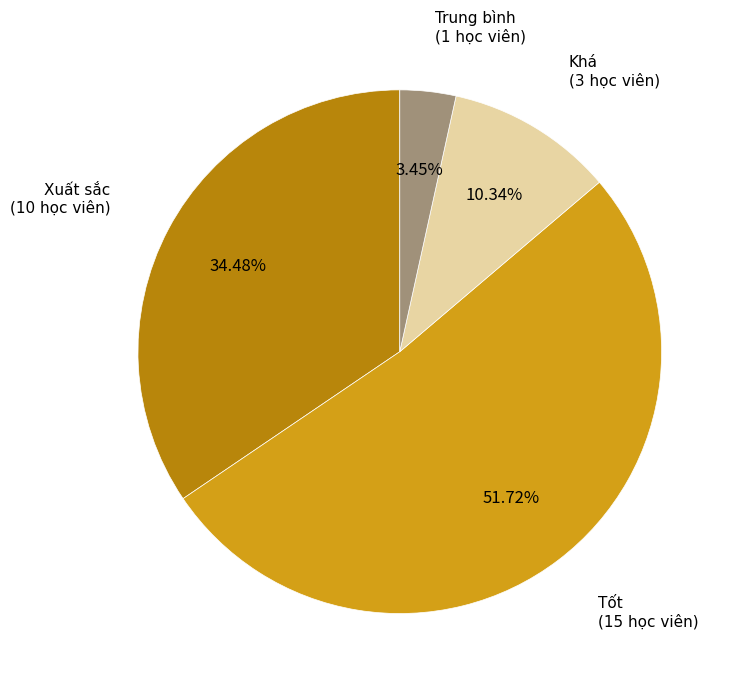

What percentage is the Trung bình slice, to the nearest percent?

3%